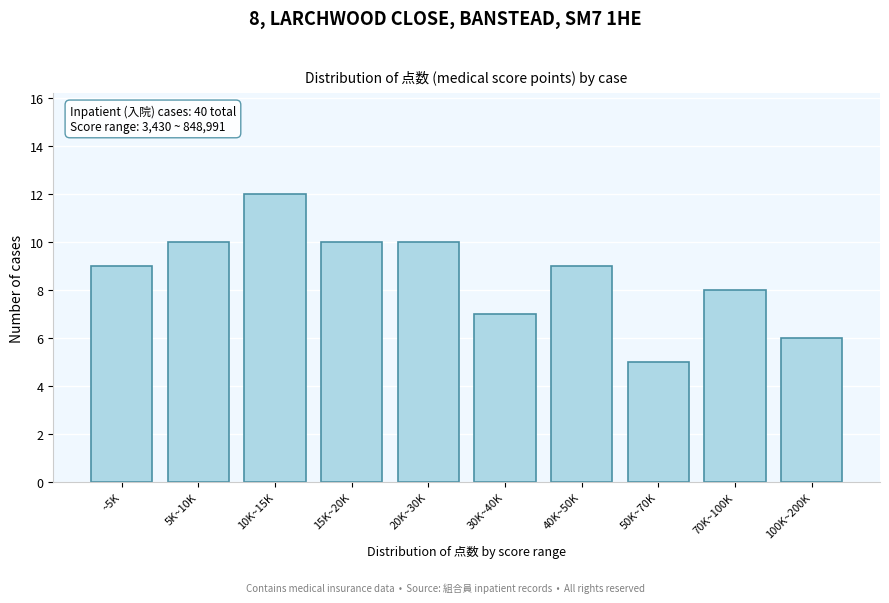

Reading left to right, what are all the values shown in this chart?

9	10	12	10	10	7	9	5	8	6